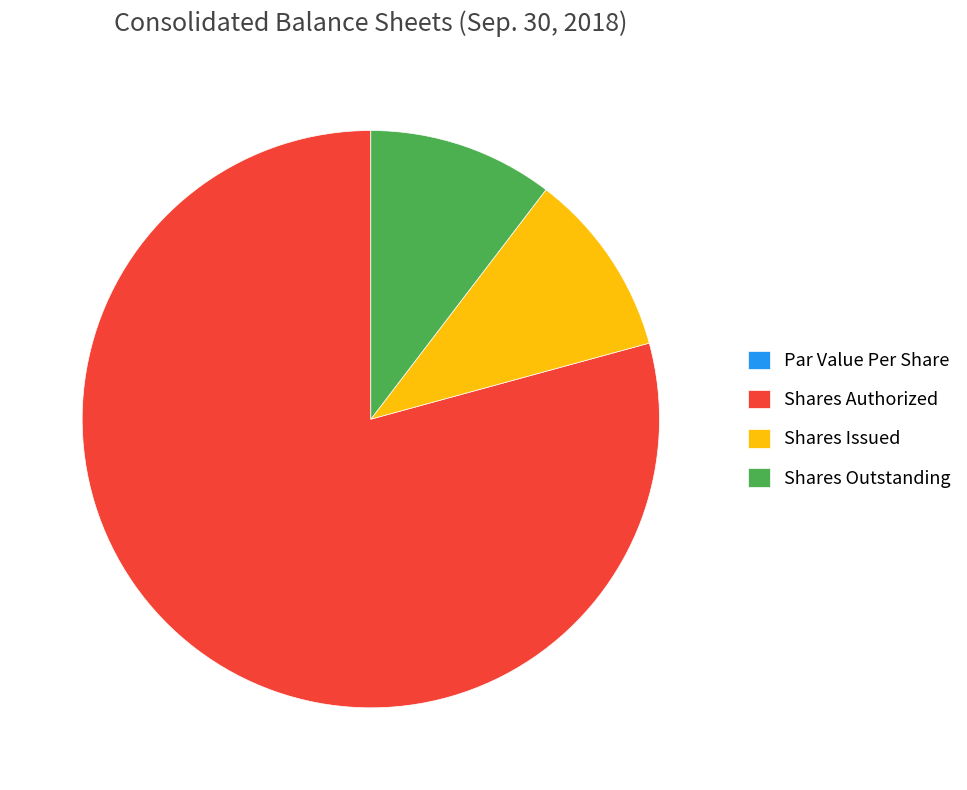

Does any single category account for the majority?

Yes